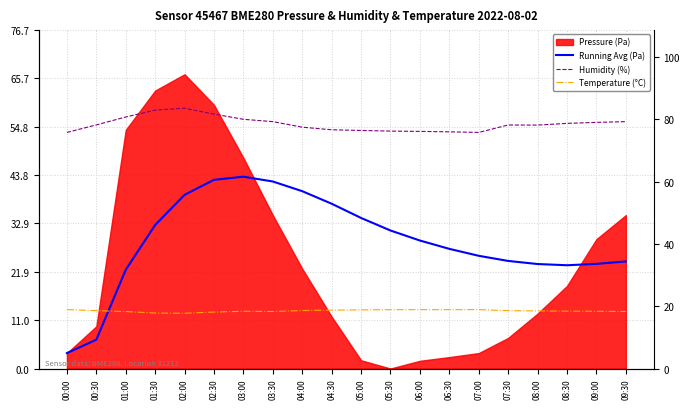

At which category does Humidity (%) reach its first local valley?

07:00